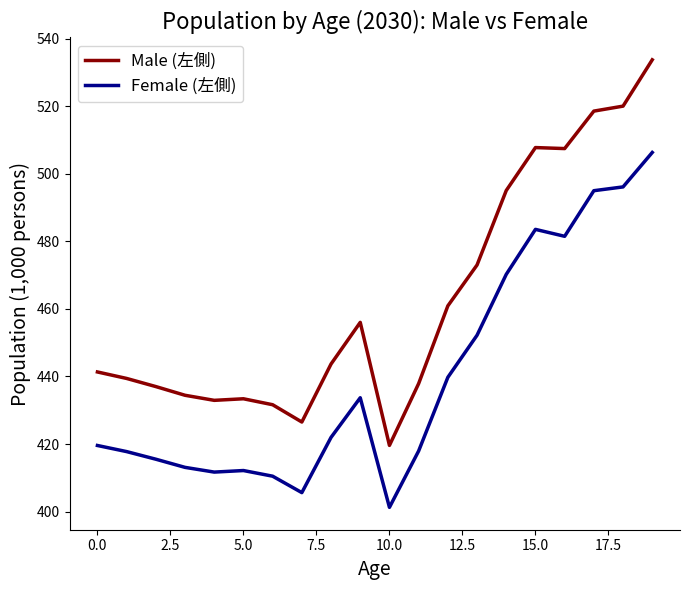

How many categories are shown in the chart?

20